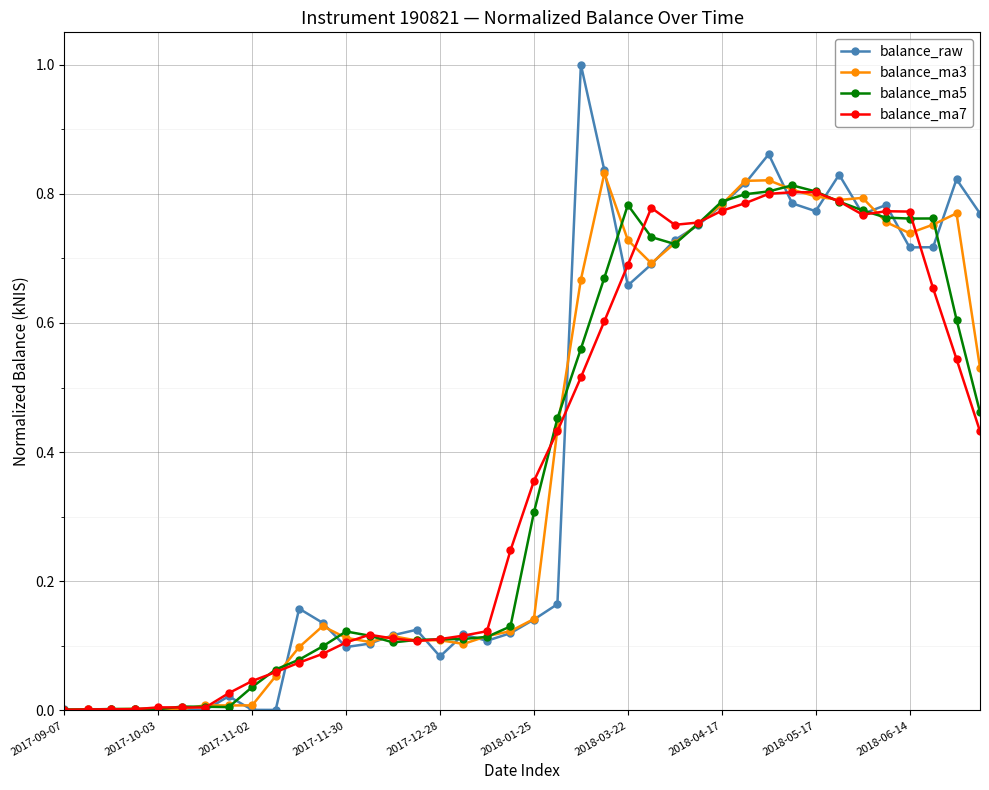

Is this an area chart (filled region under the line)?

No